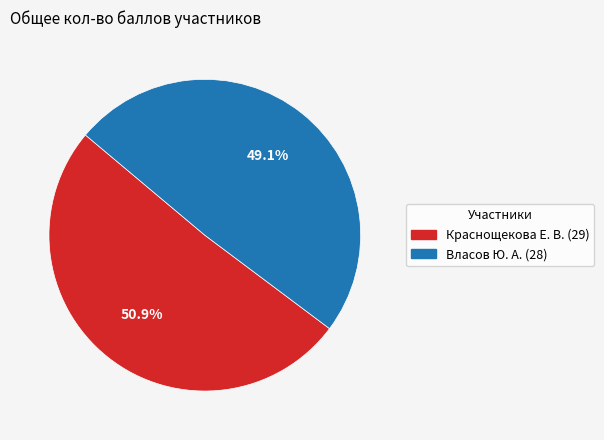

Does Власов Ю. А. (28) represent more than half of the total?

No